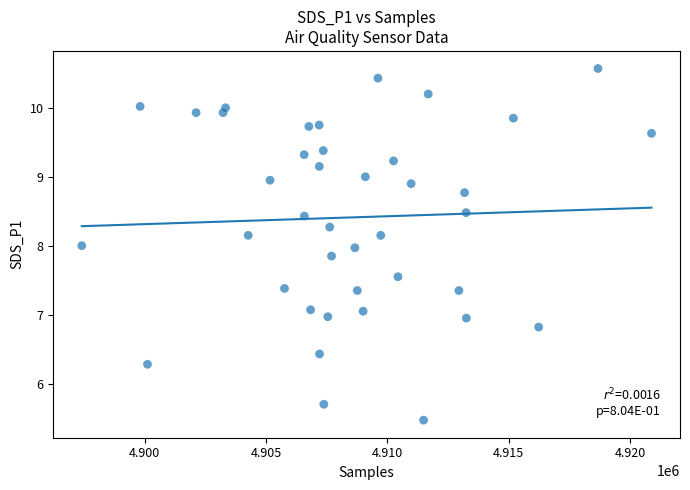

What is the range of X values (max minus min)?

23475.0